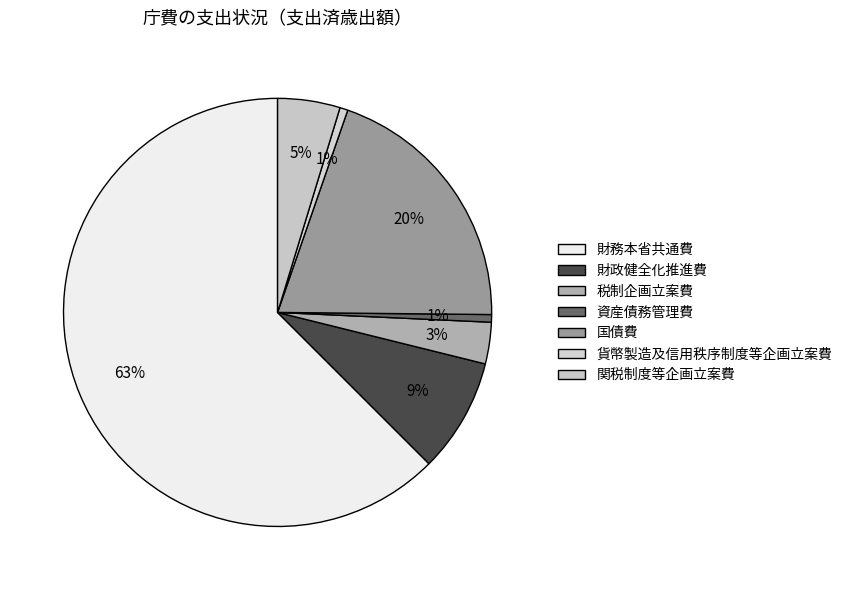

Which category has the biggest portion of the pie?

財務本省共通費